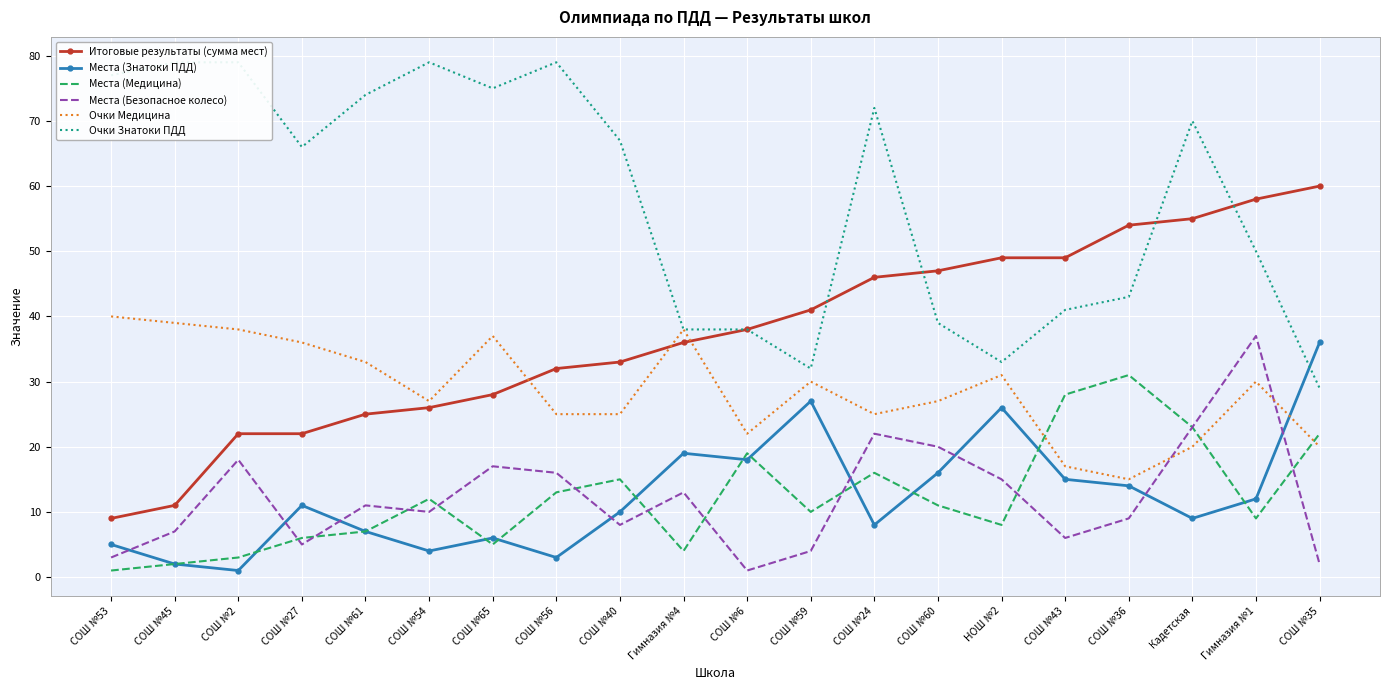

What is the maximum value for Места (Знатоки ПДД)?

36